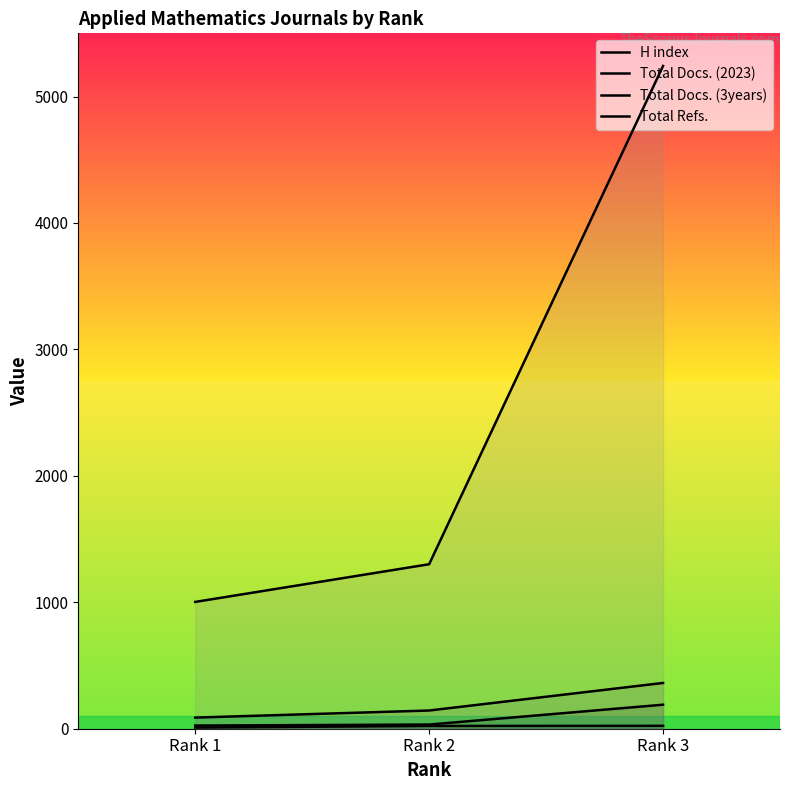

What is the highest value of the H index series?

23